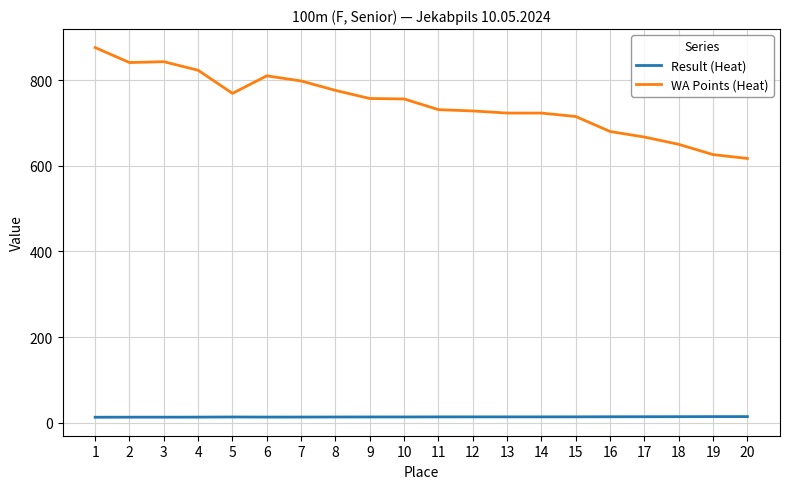

At 8, list the series in order from smallest to largest.

Result (Heat), WA Points (Heat)